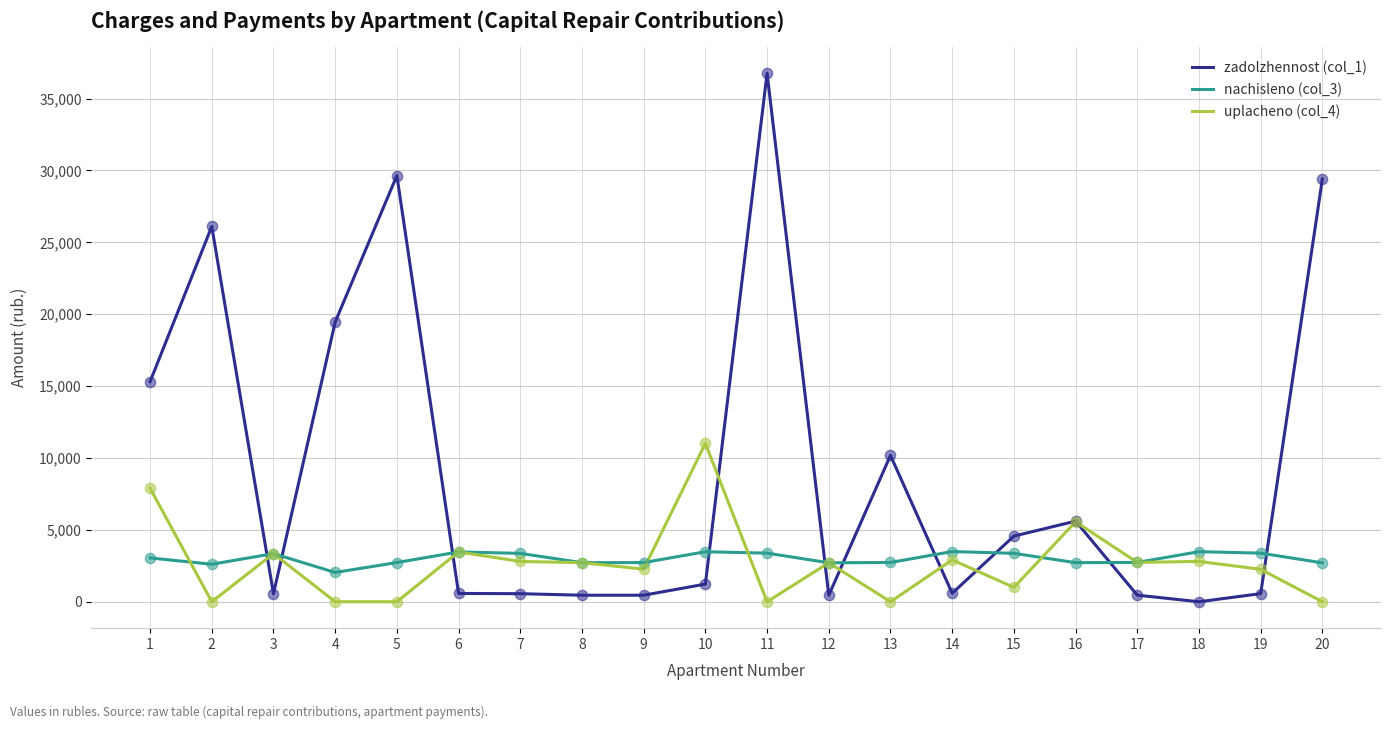

What are all the series names shown in the legend?

zadolzhennost (col_1), nachisleno (col_3), uplacheno (col_4)